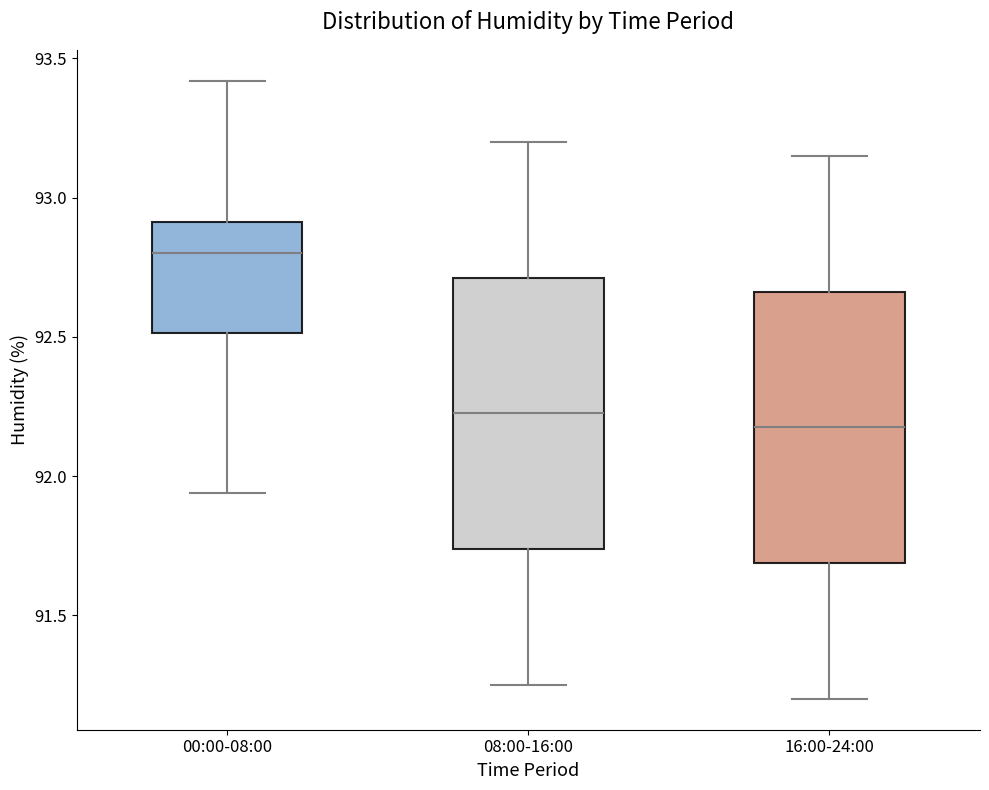

Reading left to right, read every box against the y-axis: the position of its median line, the range the box covers, and the ends of its whiskers. The values are not printed on the chart, so give them approximately, as read against the axis.

00:00-08:00: median 92.80, box 92.50 to 92.90, whiskers 91.95 to 93.40
08:00-16:00: median 92.25, box 91.75 to 92.70, whiskers 91.25 to 93.20
16:00-24:00: median 92.20, box 91.70 to 92.65, whiskers 91.20 to 93.15